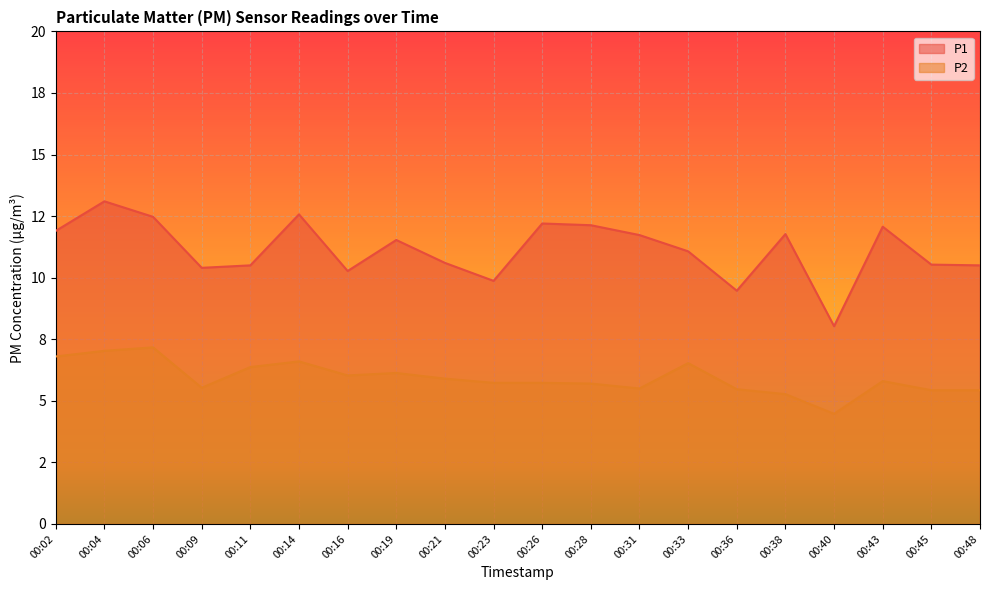

How many interior local peaks does the P1 series have?

6